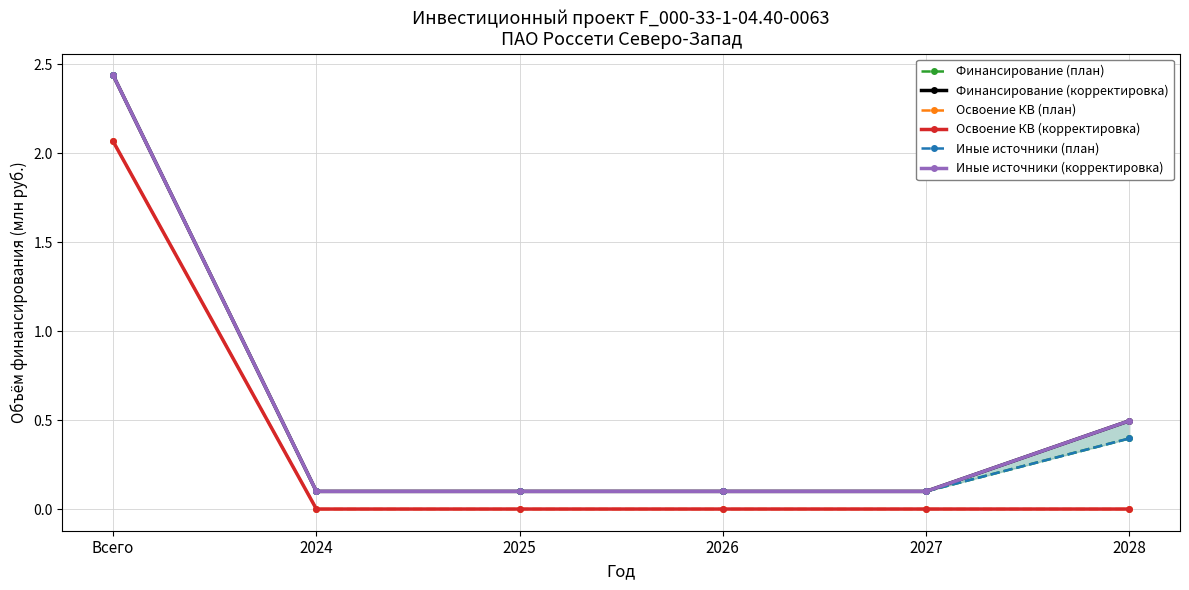

Where is Освоение КВ (план) nearest to the value 1?

2024